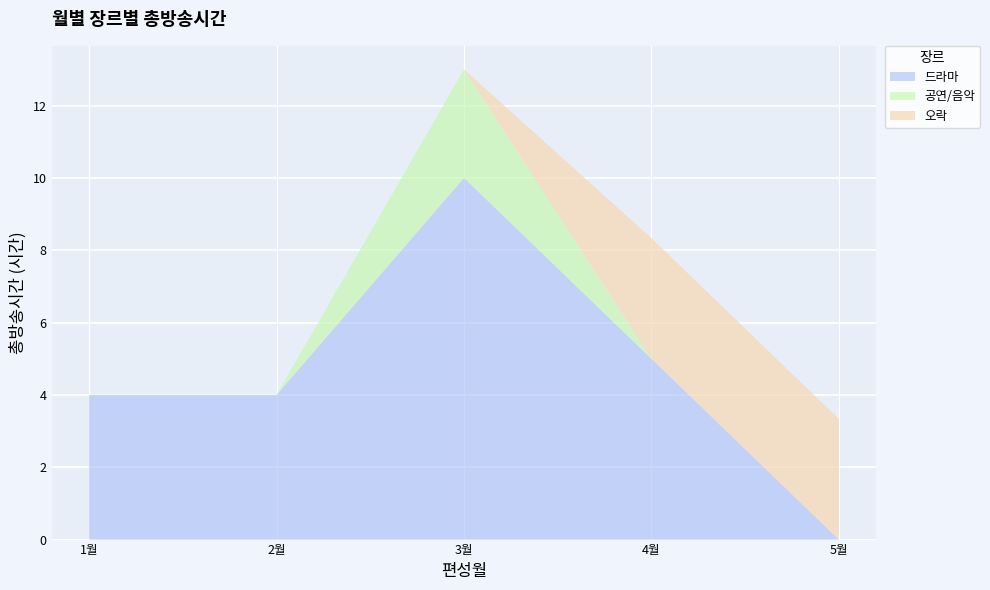

Reading right to left, extract all data points from this chart.

드라마: 0.0	5.0	10.0	4.0	4.0
공연/음악: 0.0	0.0	3.0	0.0	0.0
오락: 3.3	3.3	0.0	0.0	0.0